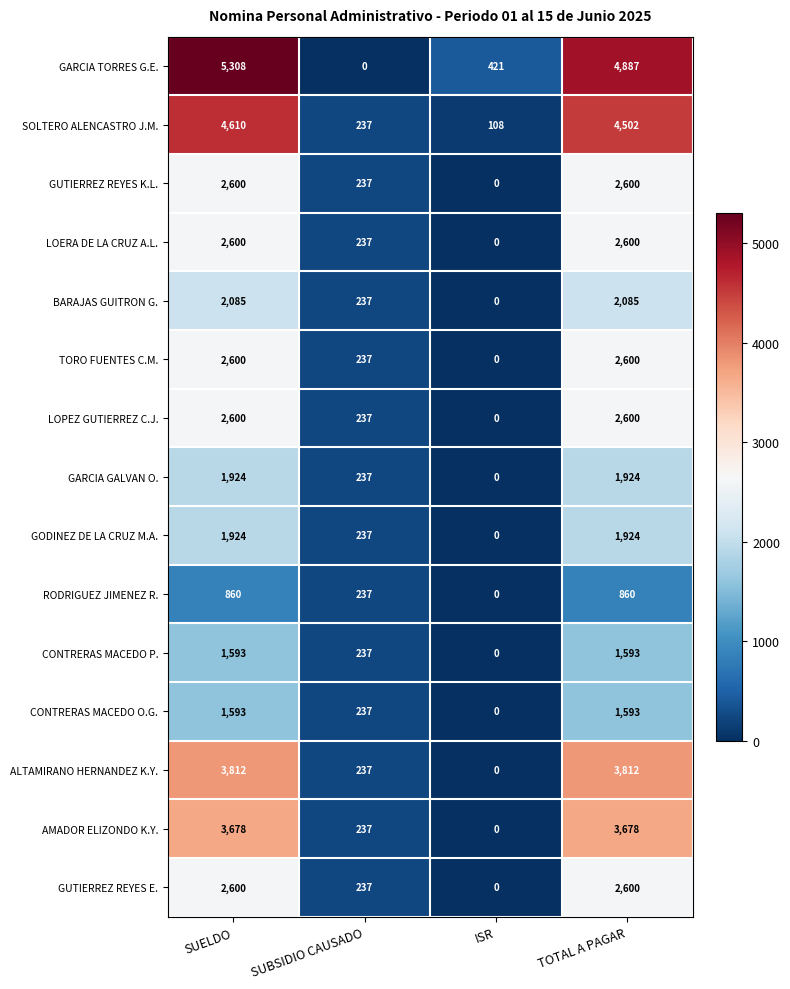

What is the difference between the maximum and minimum values in the BARAJAS GUITRON G. series?

2085